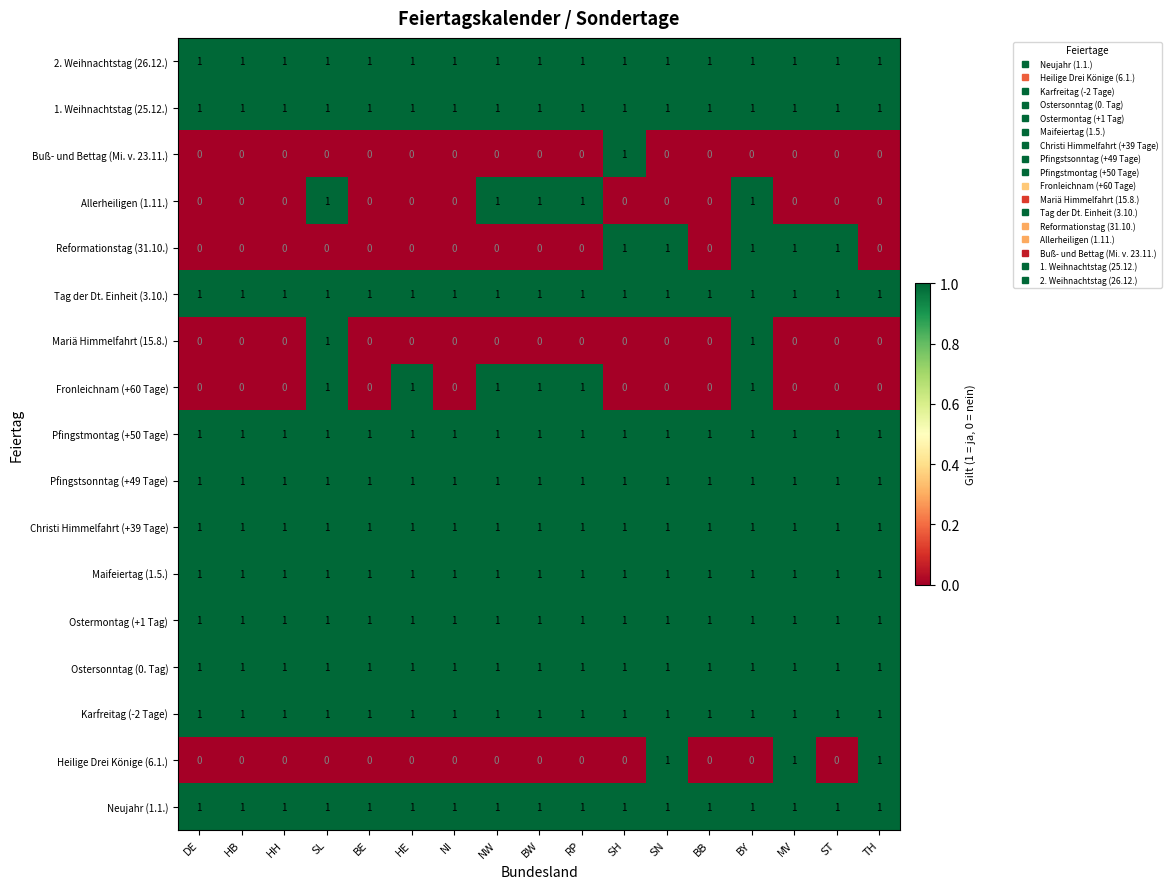

At how many categories does at least one series exceed 0?

17